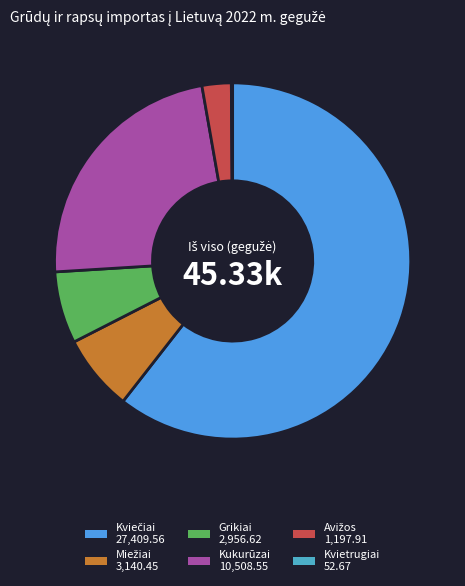

Does any single category account for the majority?

Yes